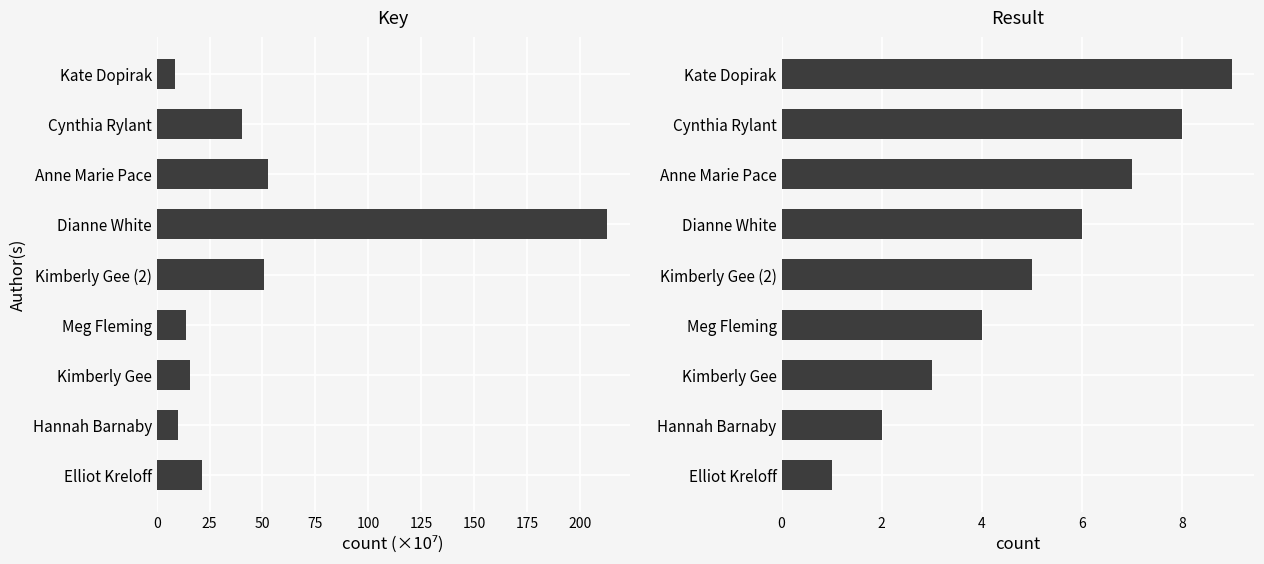

Reading left to right, list all the values displayed in this chart.

Key: 0=21.4	25=10.1	50=16.0	75=14.0	100=50.7	125=212.9	150=52.7	175=40.5	200=8.5
Result: 0=1.0	25=2.0	50=3.0	75=4.0	100=5.0	125=6.0	150=7.0	175=8.0	200=9.0